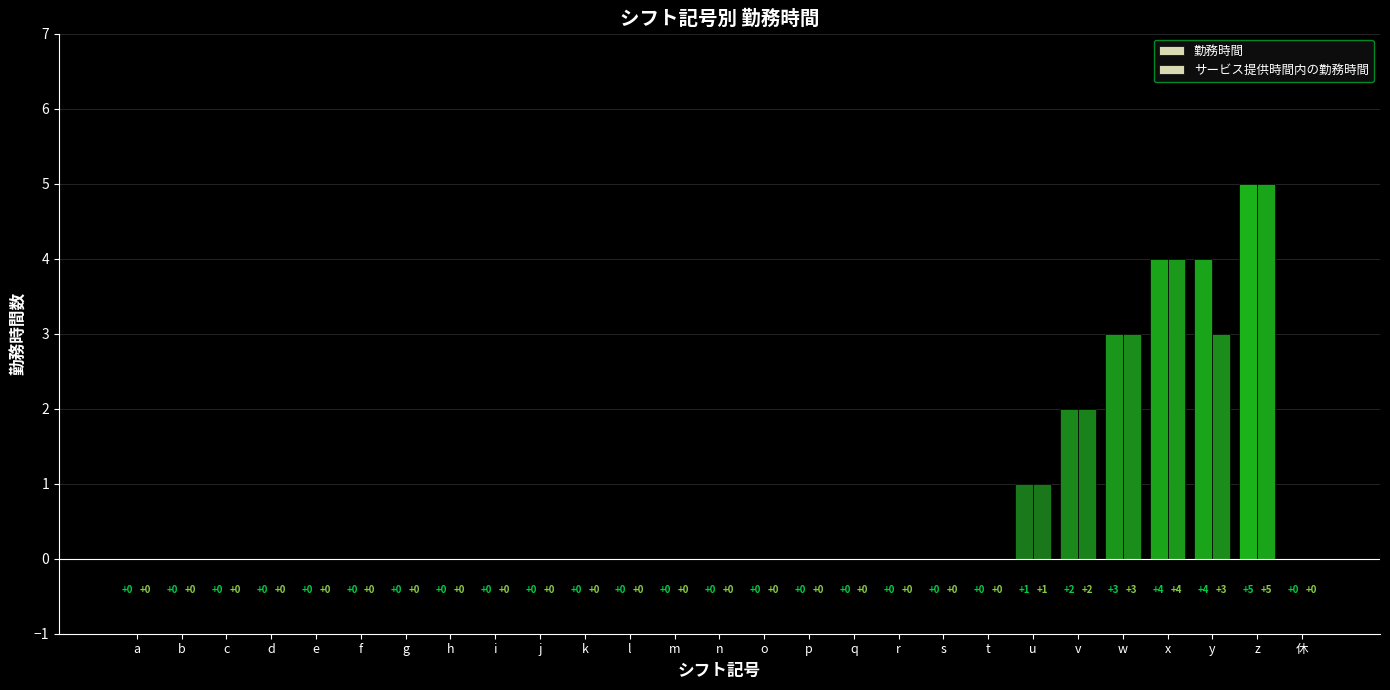

The サービス提供時間内の勤務時間 series shows 2 at r. True or false?

False